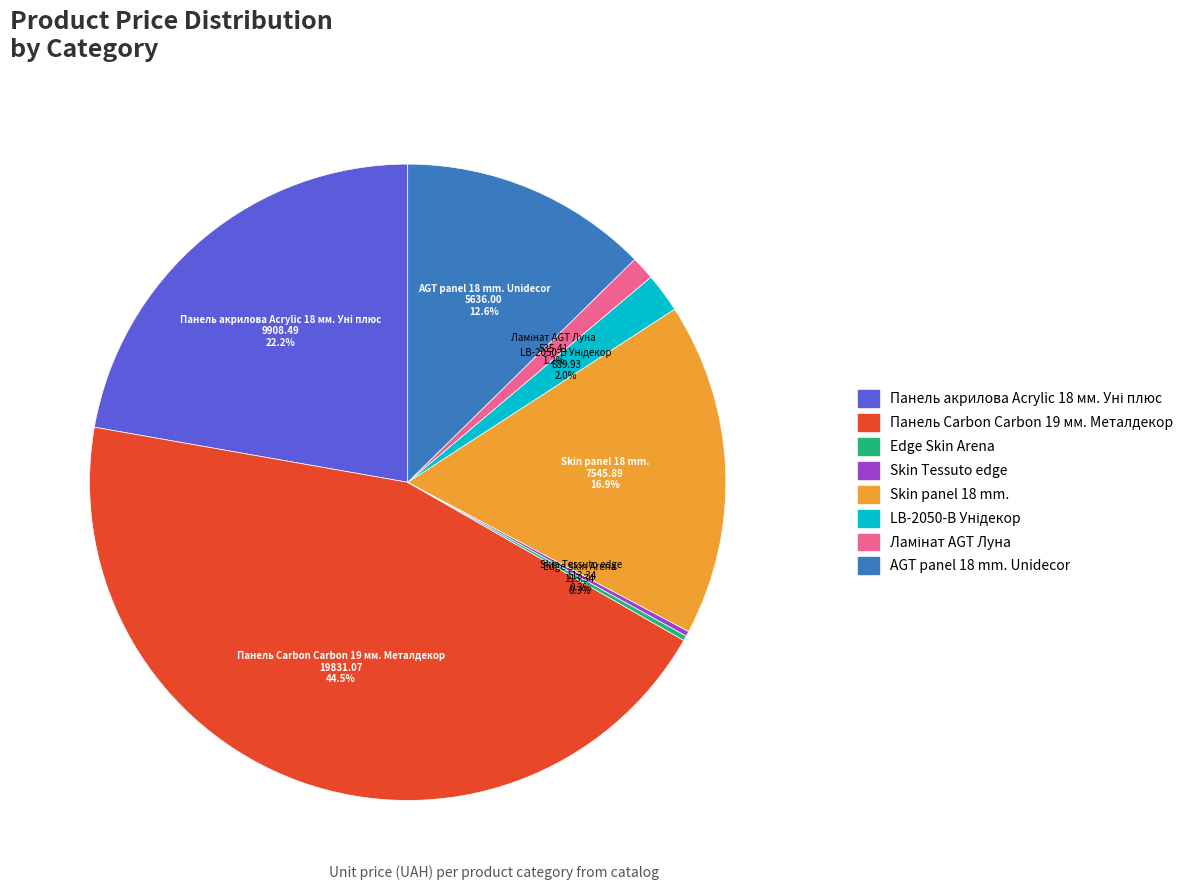

What is the largest slice in the pie chart?

Панель Carbon Carbon 19 мм. Металдекор